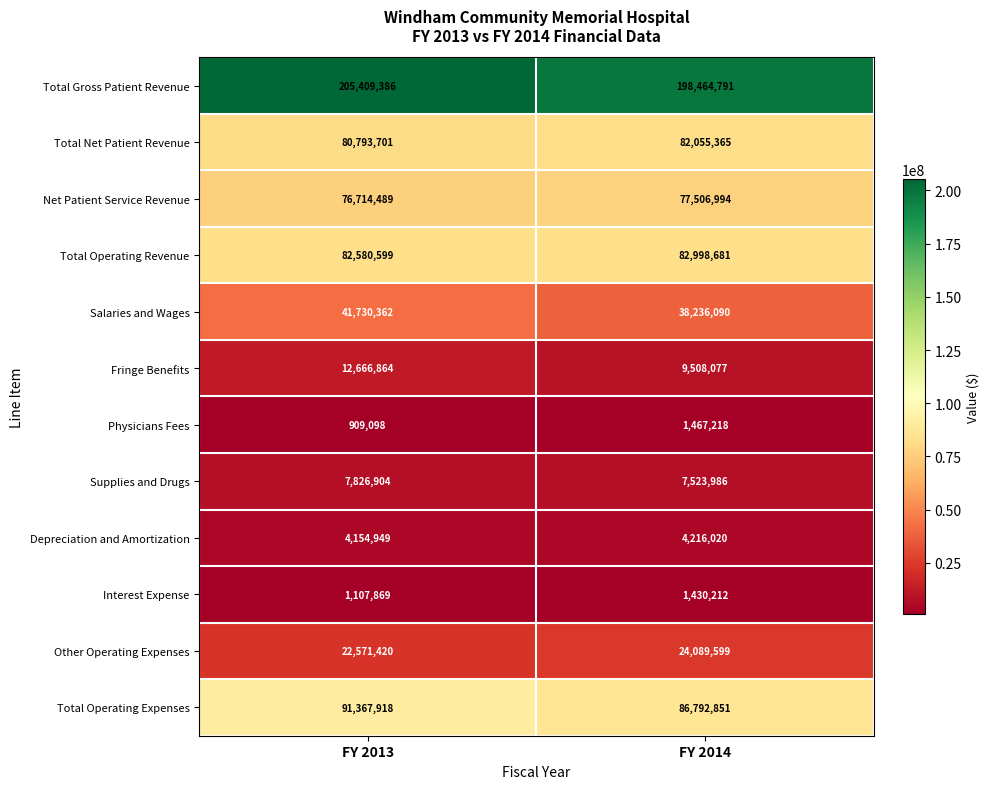

Count the number of categories in the chart.

2